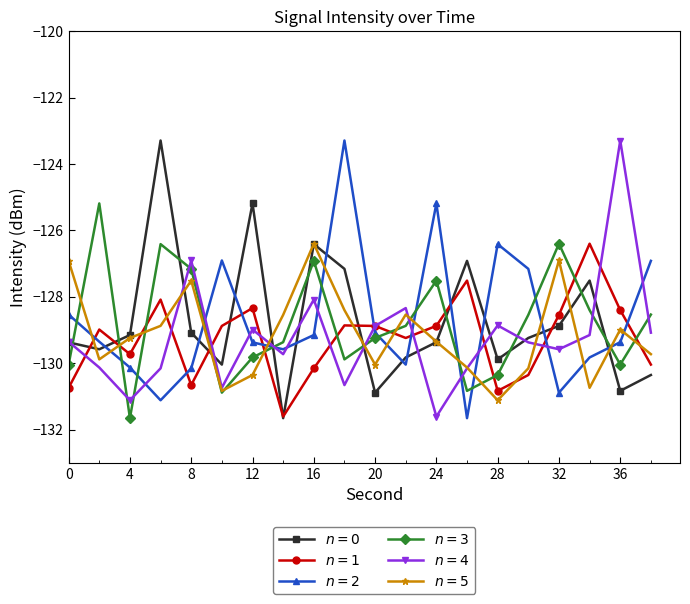

How many lines are shown in the chart?

6